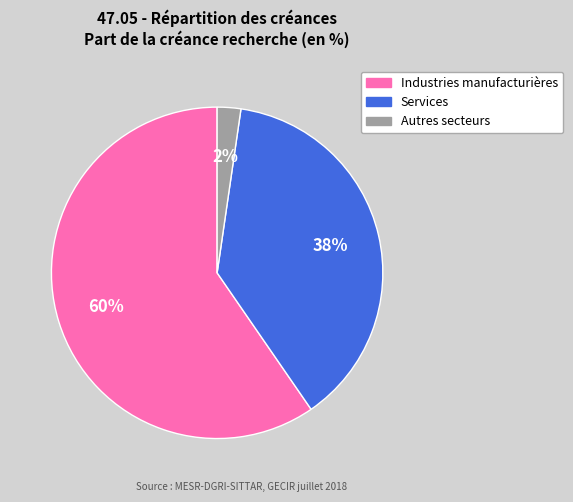

To the nearest percent, what is the average slice percentage?

33%